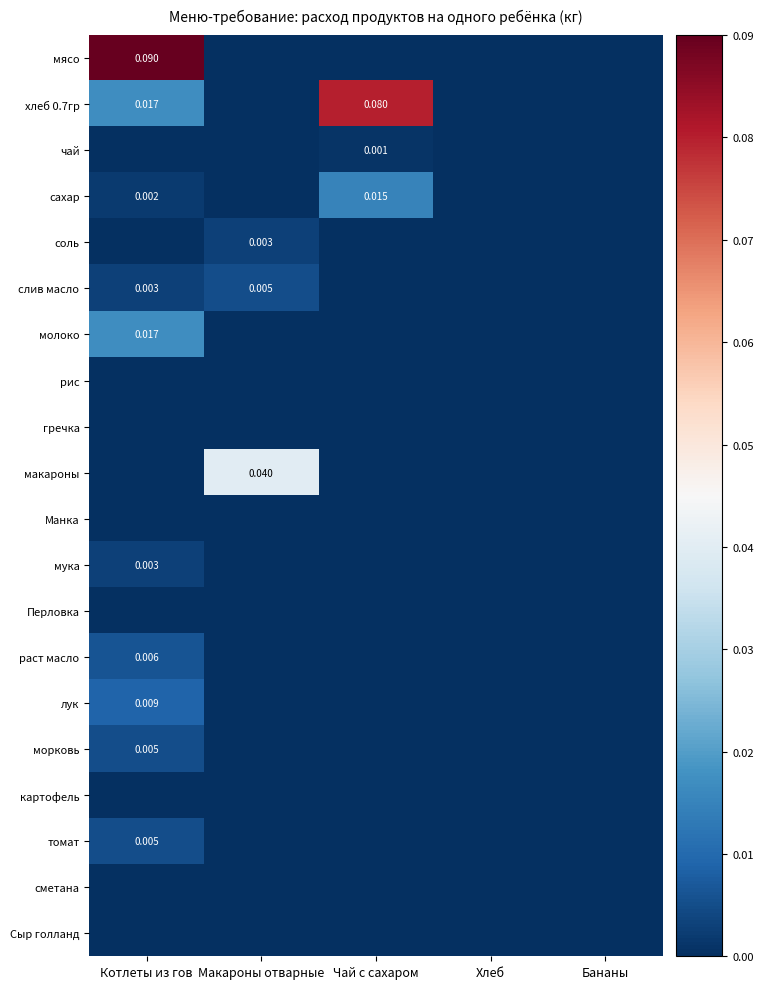

Which category has the lowest value in the томат series?

Макароны отварные